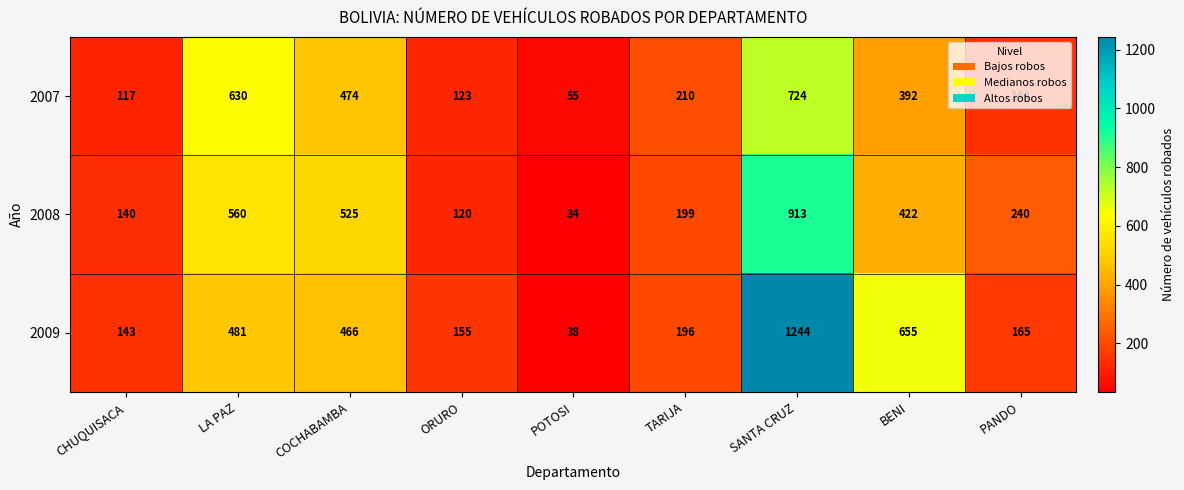

Which series has the largest range (max minus min)?

2009